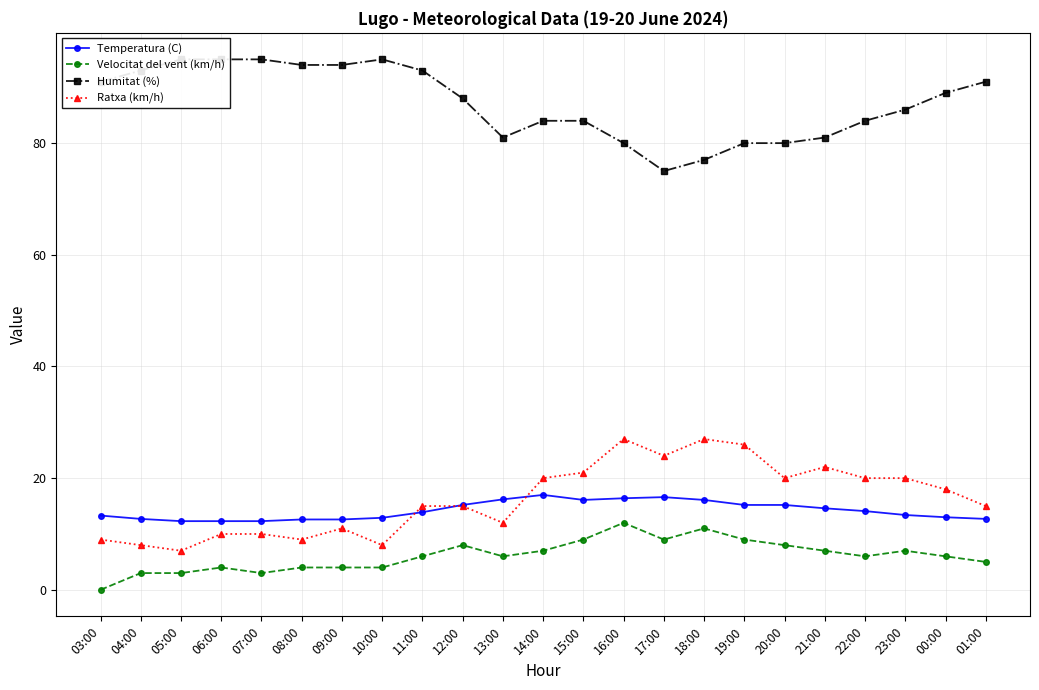

Is it true that Temperatura (C) equals 12.9 at 10:00?

True